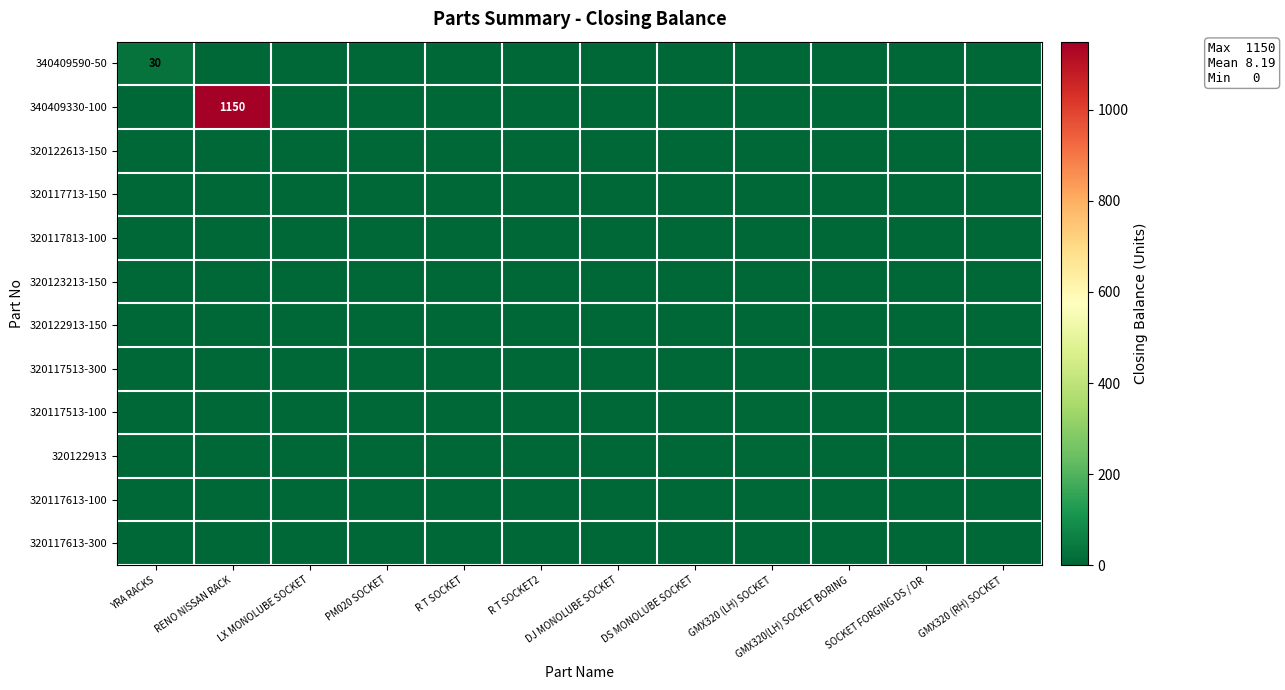

Which series has the largest total across all categories?

340409330-100